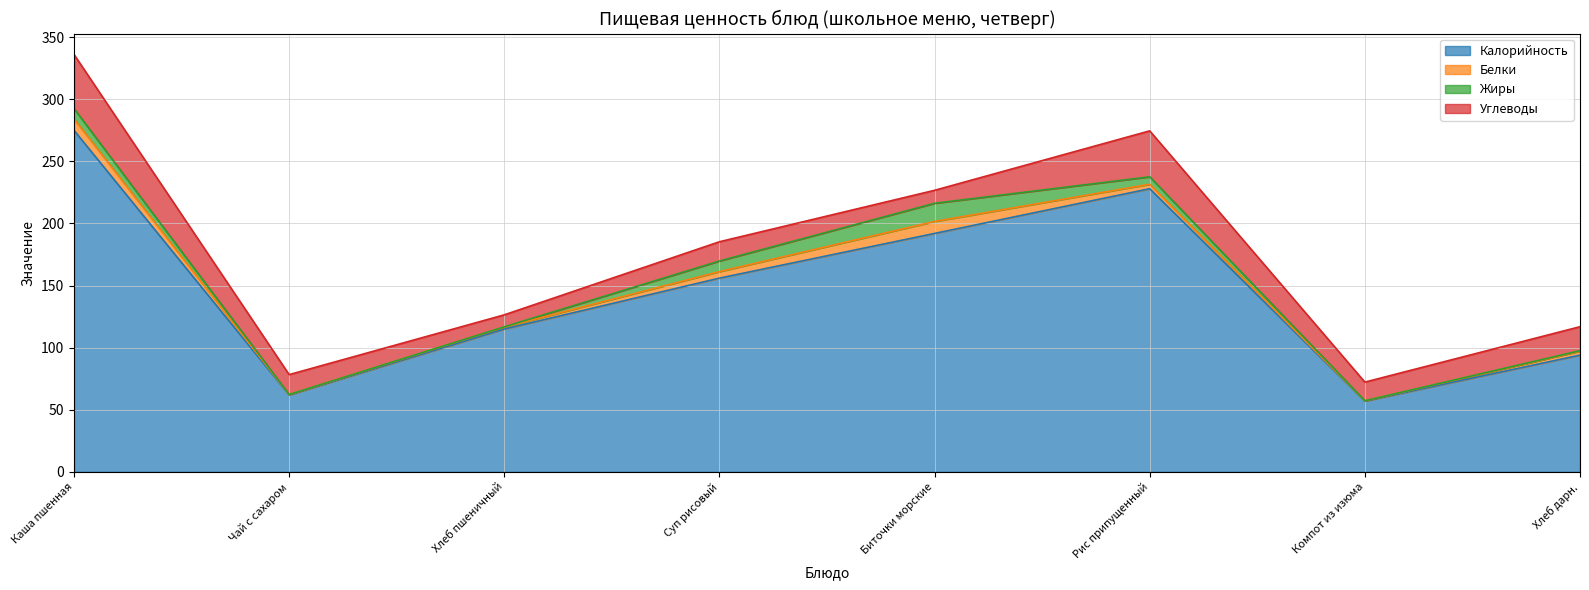

Where does the Углеводы series first go above 16?

Каша пшенная